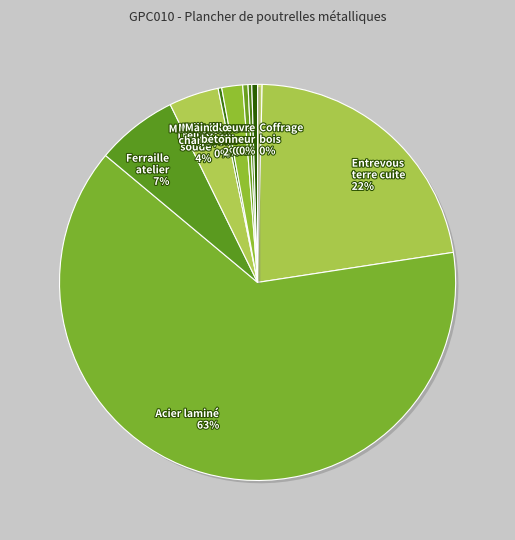

What is the largest slice in the pie chart?

Acier laminé 63%